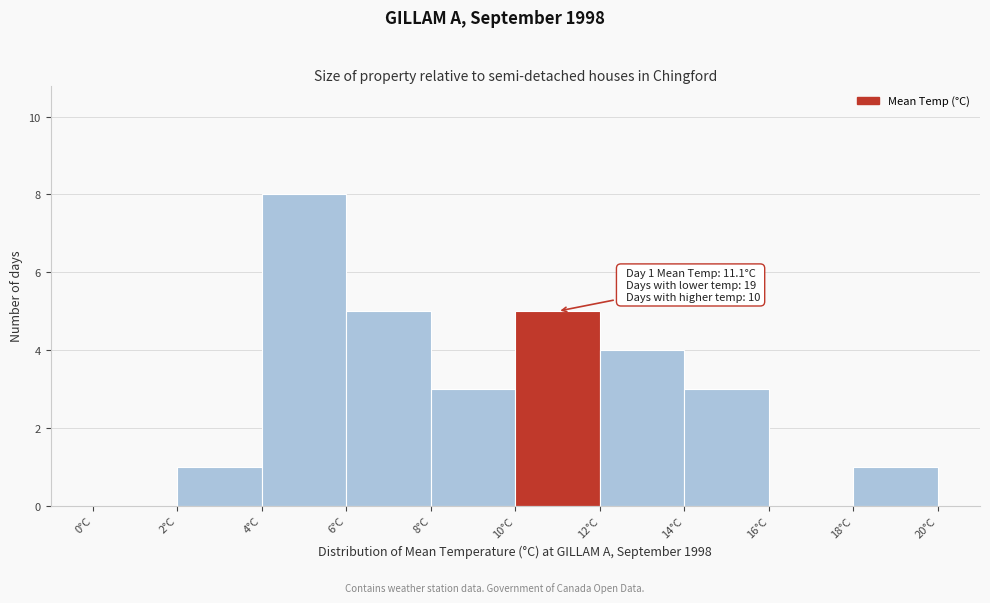

Over which range of the x-axis is the bar tallest?

4 to 6